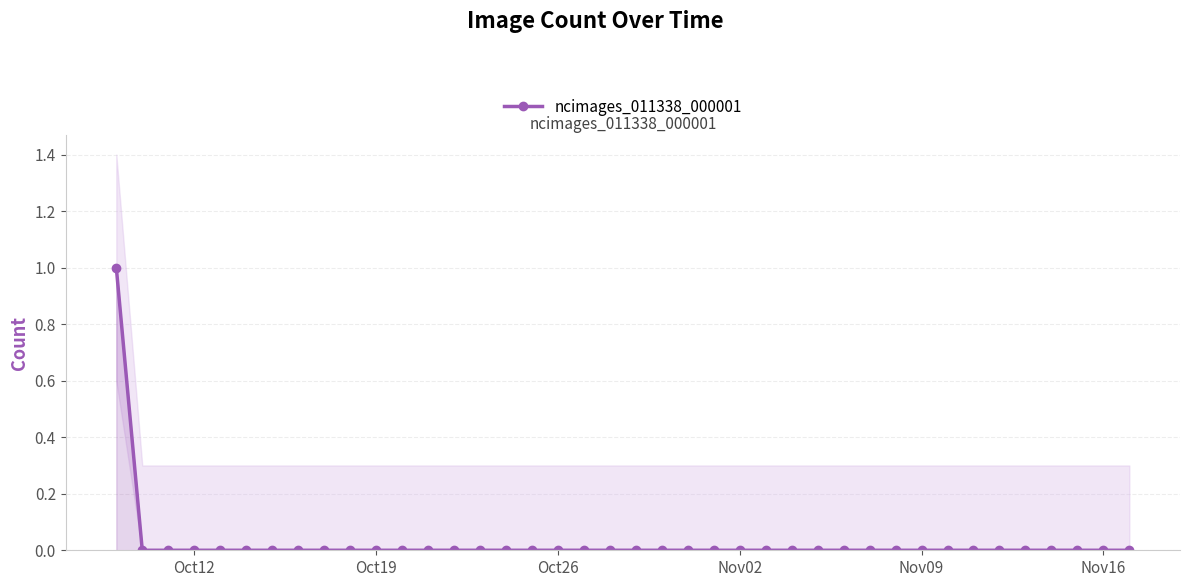

How many values exceed 0?

1